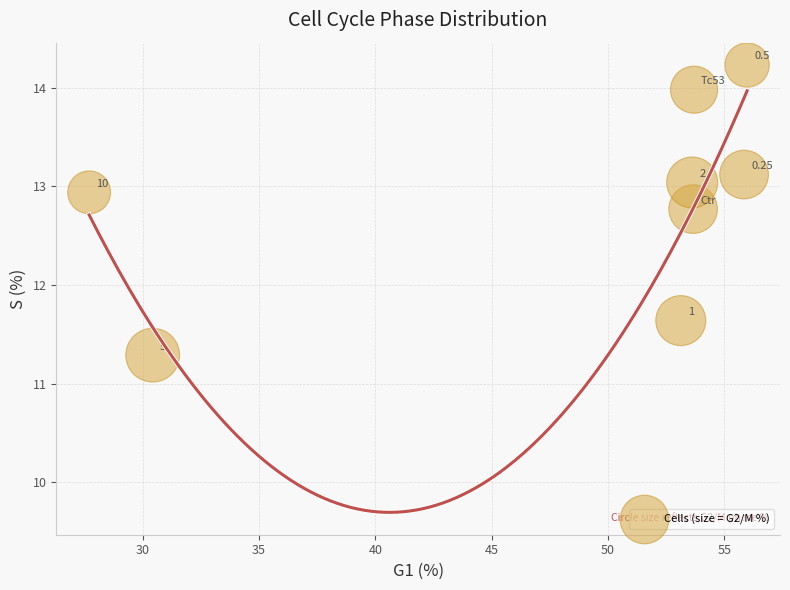

What is the average X value?

48.0